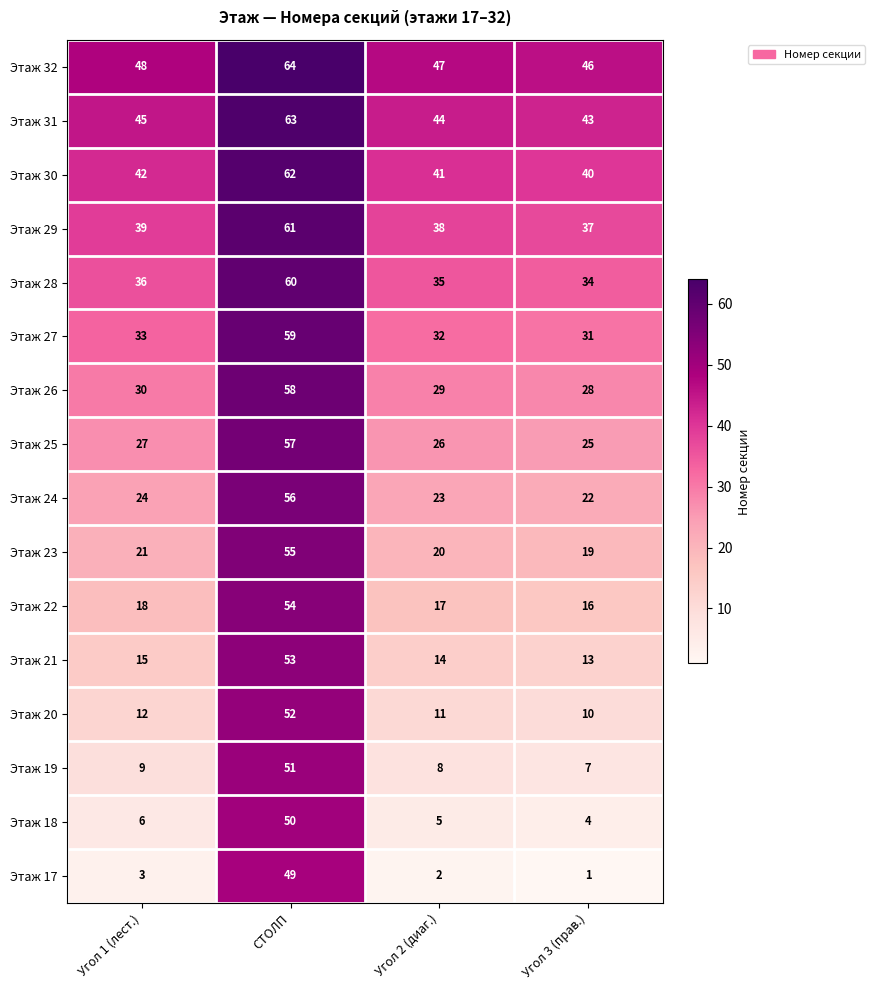

Which category has the highest value across all series?

СТОЛП